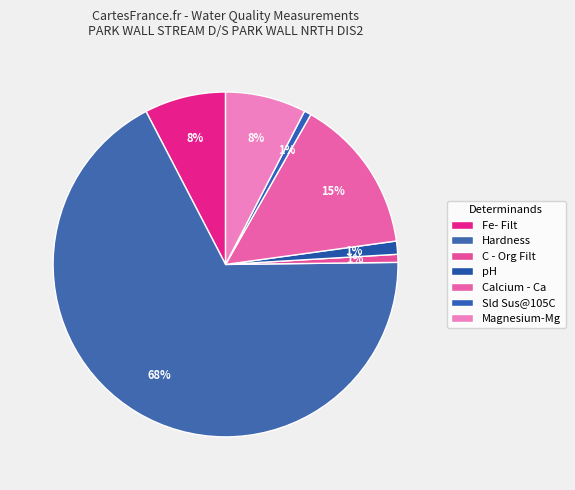

What percentage is the Sld Sus@105C slice, to the nearest percent?

1%